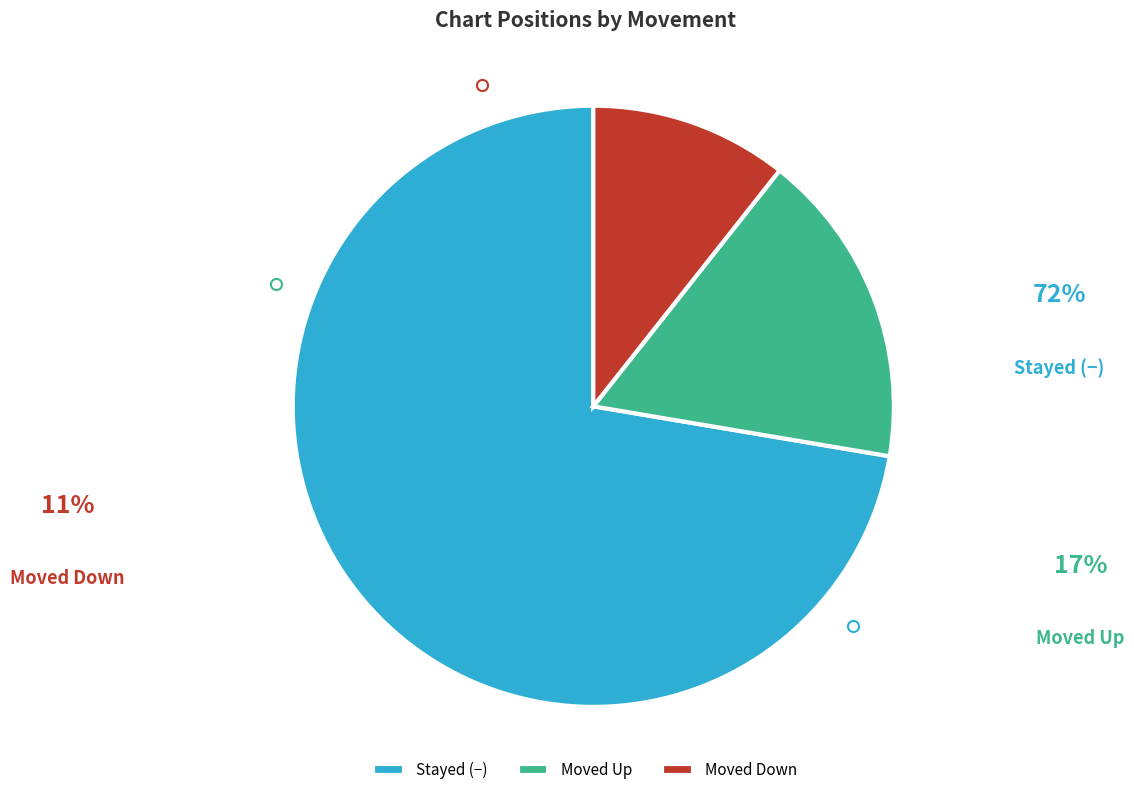

What is the largest slice in the pie chart?

-